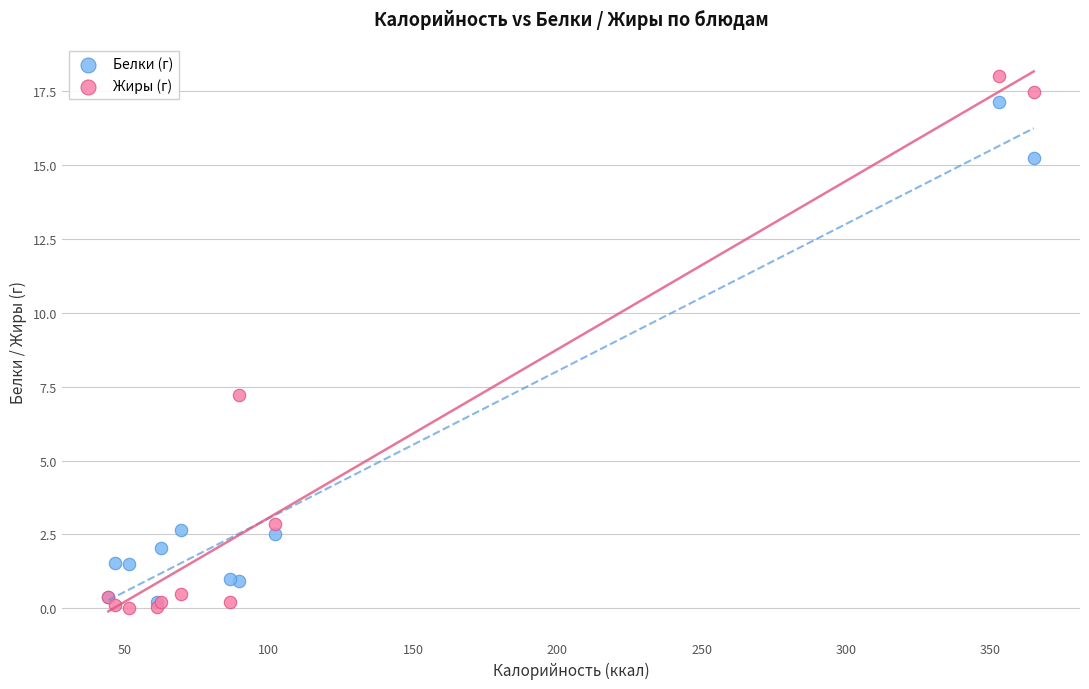

In the Жиры (г) series, what Y value is closest to 9?

7.2